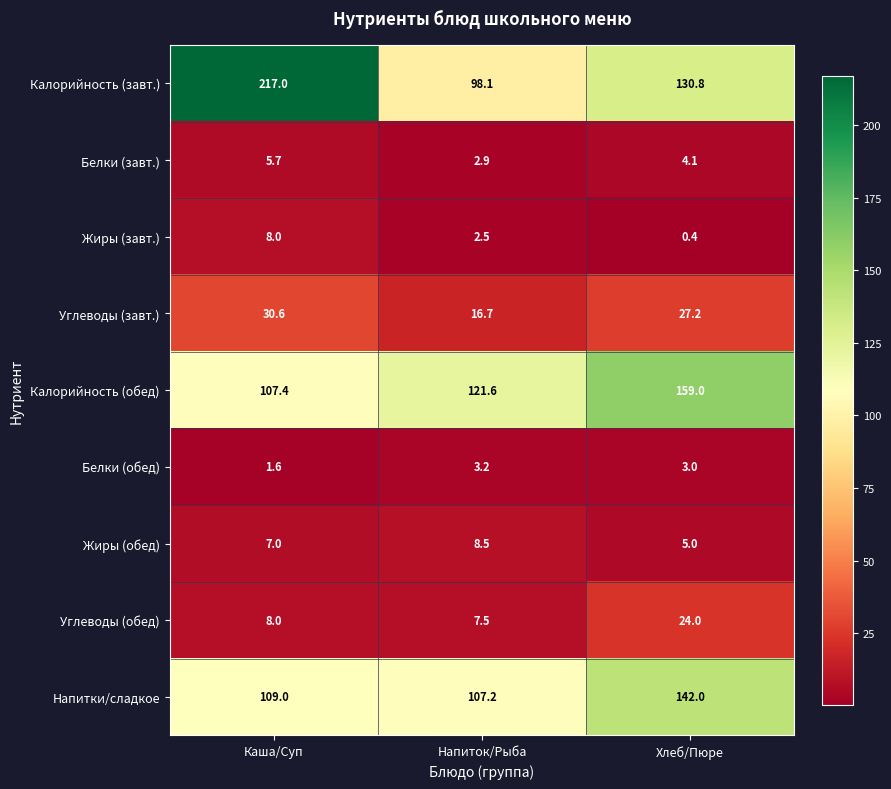

What is the spread (max minus min) of values at Хлеб/Пюре?

158.6